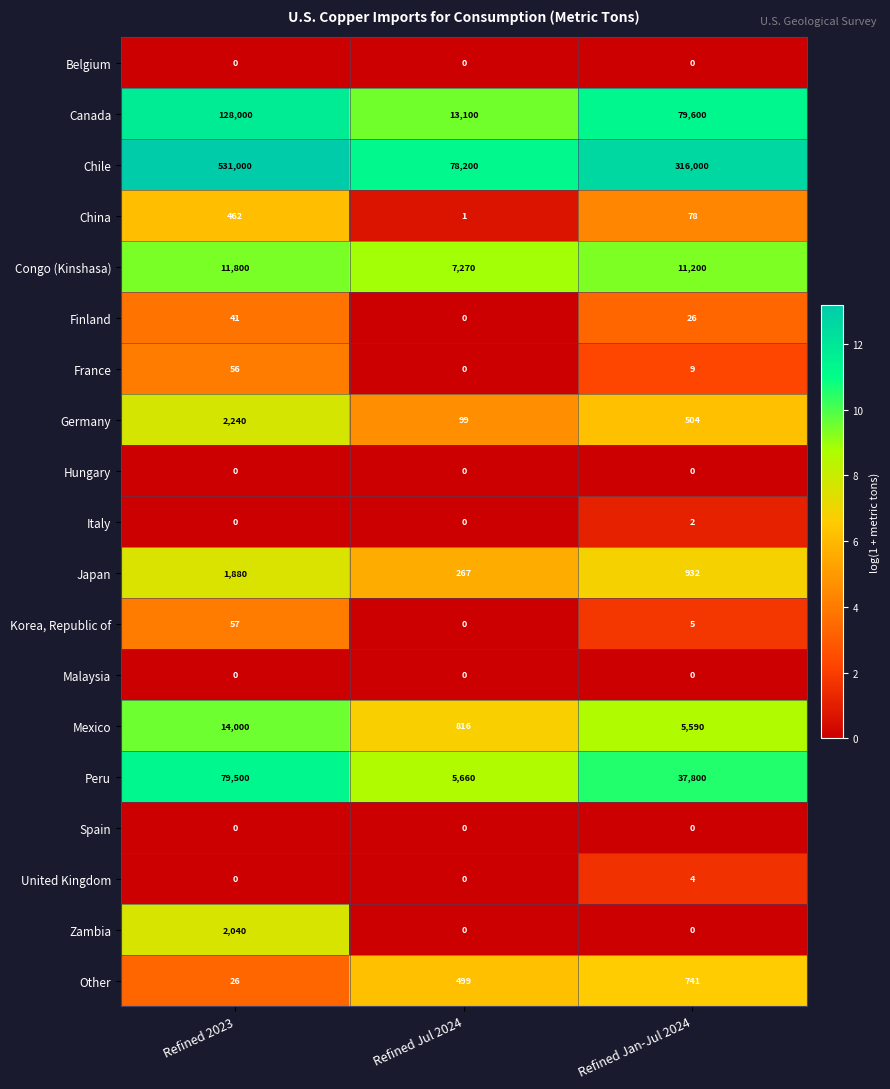

How many categories are shown in the chart?

3